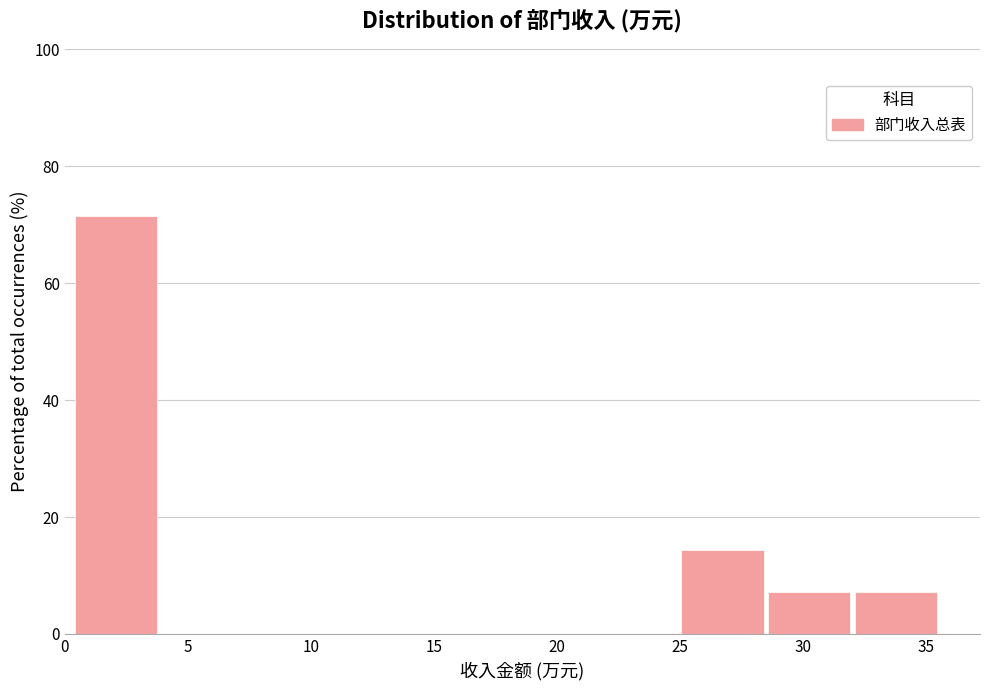

Reading left to right, list every bar in this chart as the range it spans on the x-axis followed by its height. Neither the bar edges nor the heights are printed on the chart, so give them approximately, as read against the axes.

0.5 to 4.0: 72
4.0 to 7.5: 0
7.5 to 11.0: 0
11.0 to 14.5: 0
14.5 to 18.0: 0
18.0 to 21.5: 0
21.5 to 25.0: 0
25.0 to 28.5: 14
28.5 to 32.0: 8
32.0 to 35.5: 8